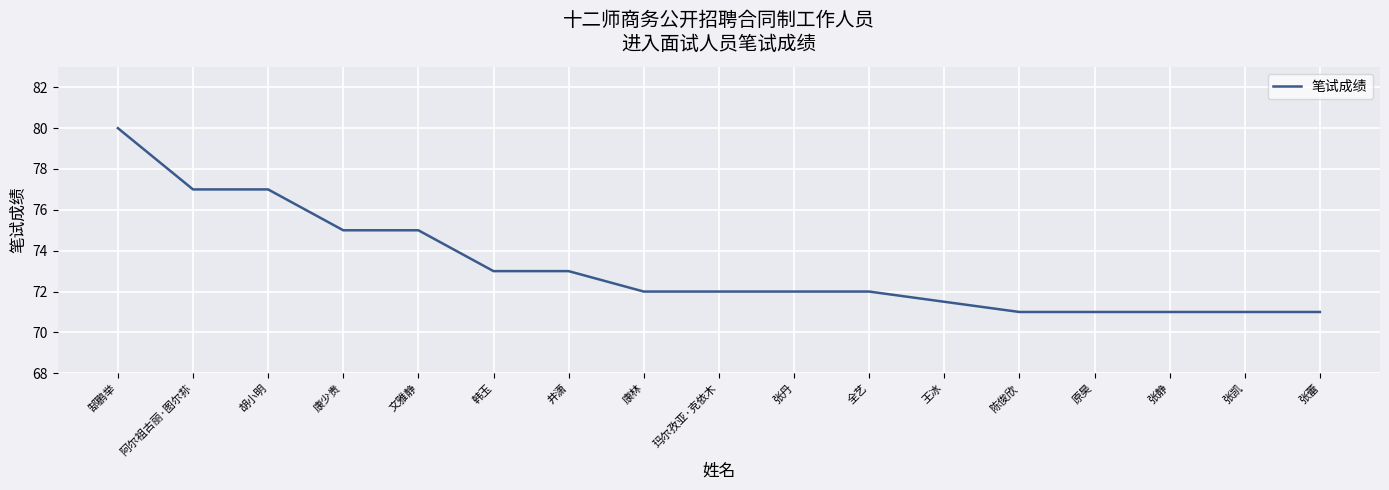

Reading right to left, extract all data points from this chart.

张蕾=71.0	张凯=71.0	张静=71.0	原昊=71.0	陈俊欣=71.0	王冰=71.5	全艺=72.0	张丹=72.0	玛尔孜亚·克依木=72.0	康林=72.0	井潇=73.0	韩玉=73.0	文雅静=75.0	康少贵=75.0	胡小明=77.0	阿尔祖古丽·图尔荪=77.0	郜鹏举=80.0